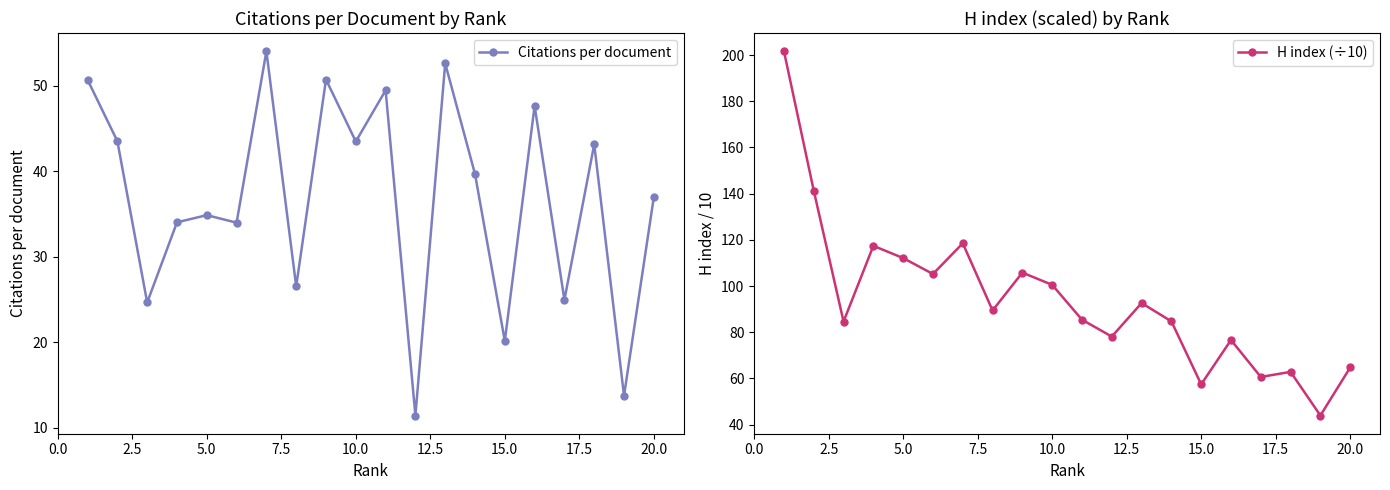

True or false: H index (÷10) and Citations per document cross at least once.

False